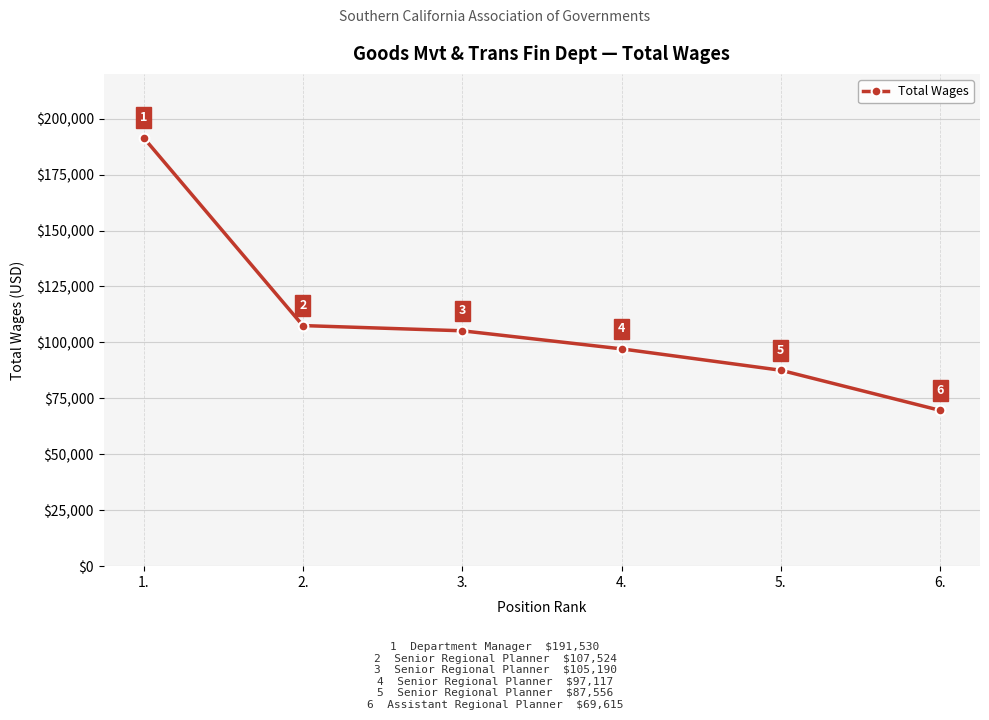

How many values are below 105190?

3